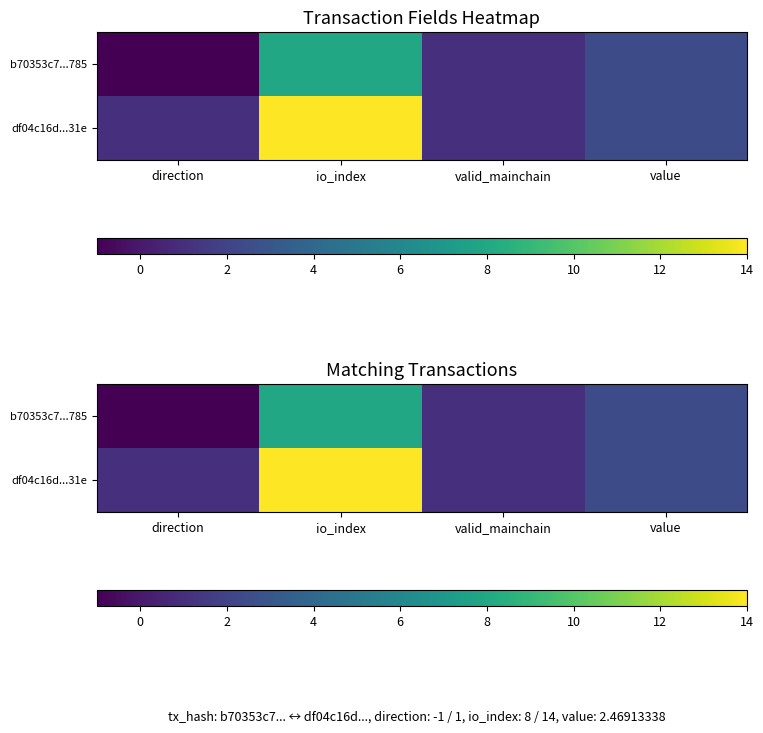

Is it true that b70353c7...785 equals 1.7 at io_index?

False